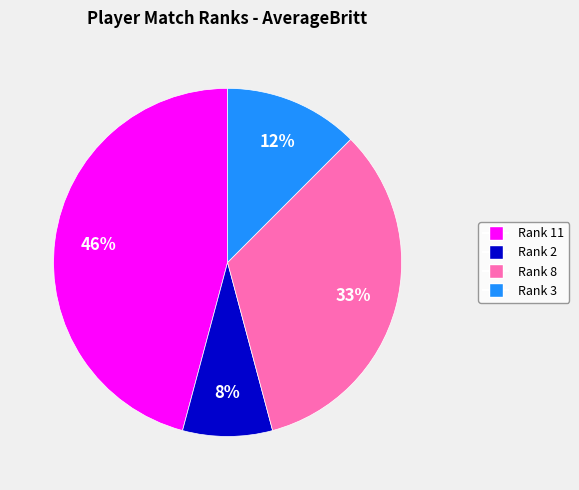

How many slices are in this pie chart?

4